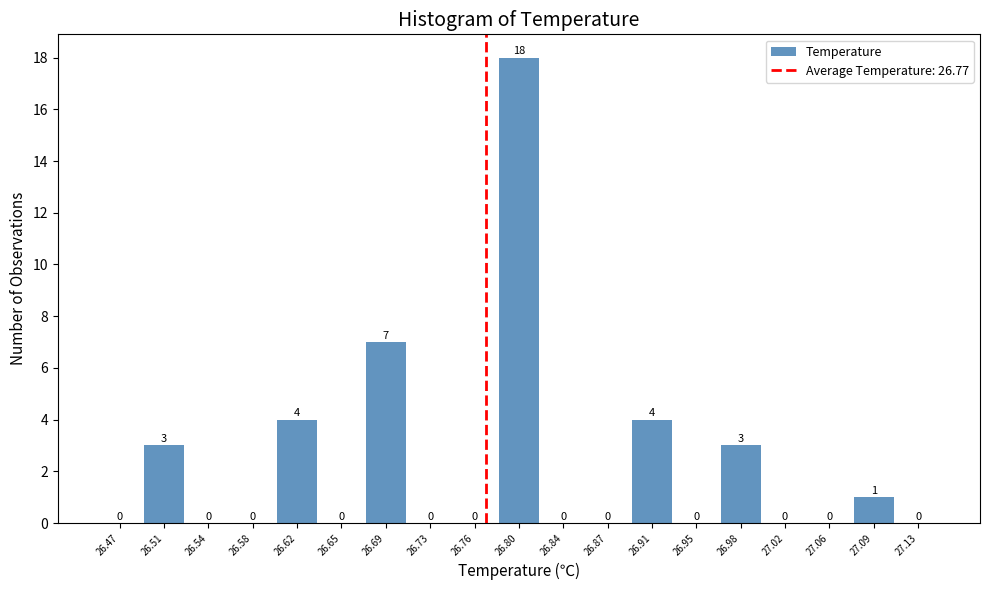

What is the height of the bar covering 26.595 to 26.635 on the x-axis? The bar edges are not printed on the chart, so give them approximately, as read against the axis.

4